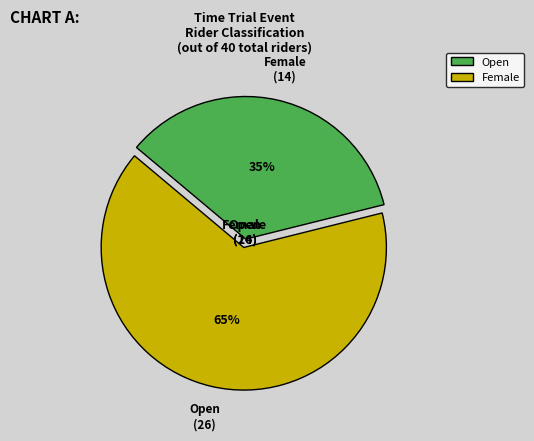

Which has a higher value, Female or Open?

Open